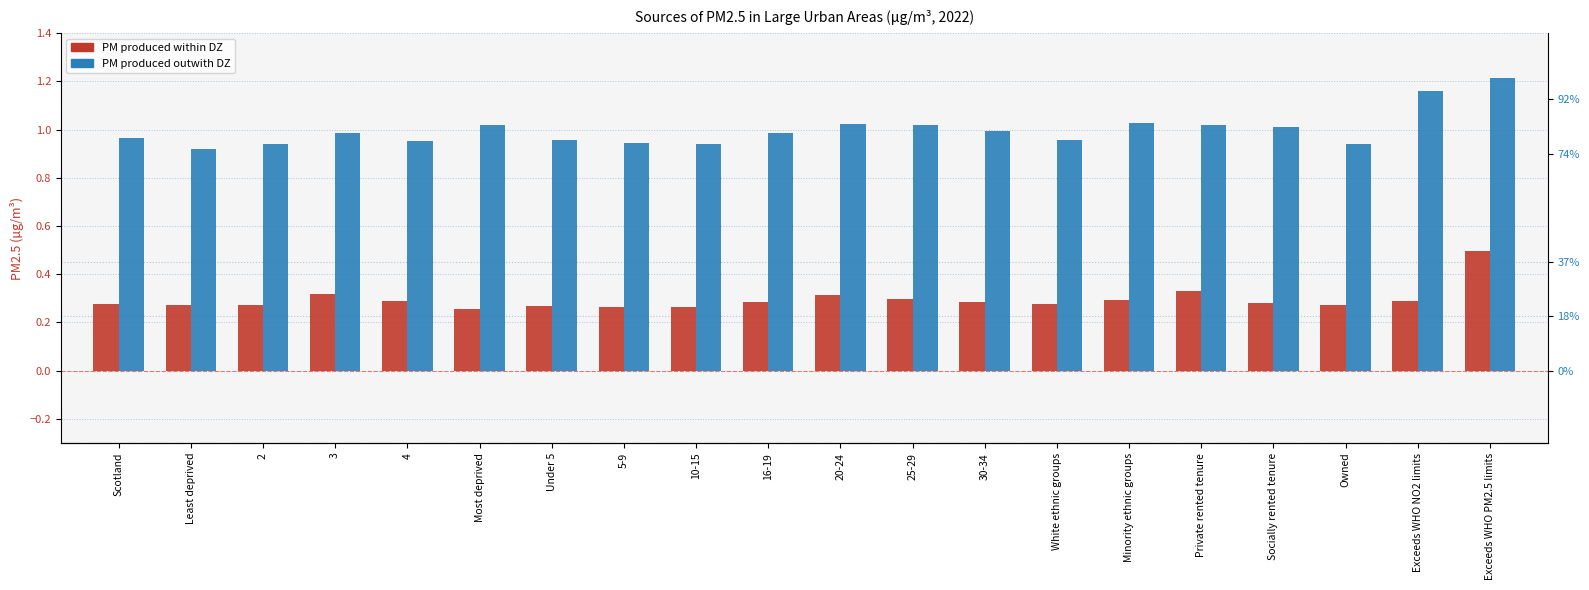

What is the difference between the maximum and minimum values in the PM produced outwith DZ series?

0.3